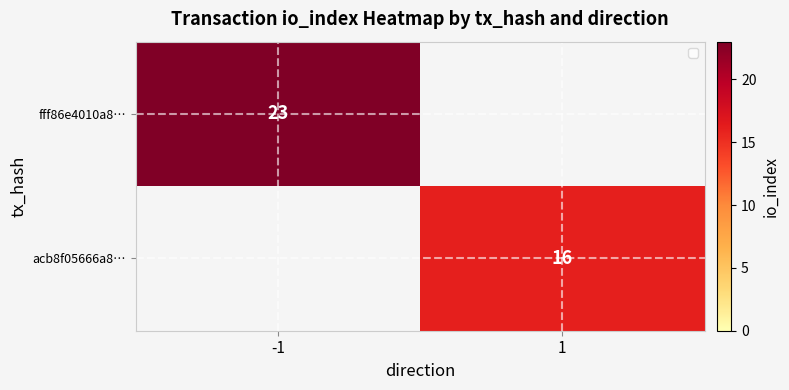

True or false: fff86e4010a8… has a value of 10 at -1.

False